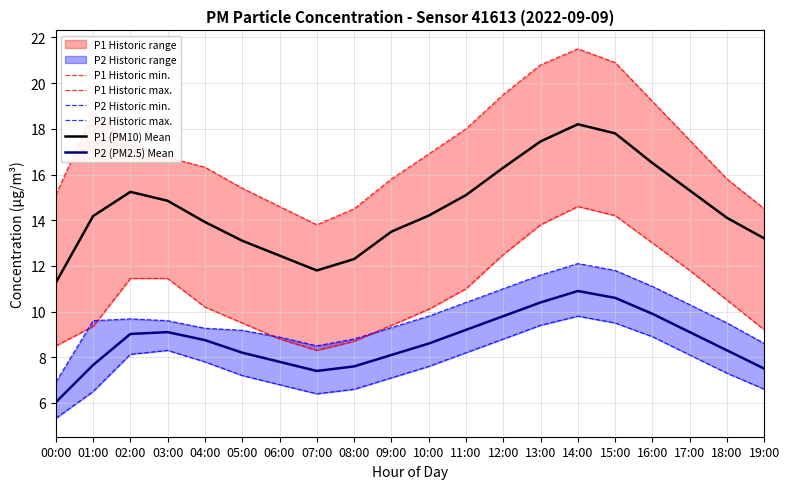

Where is the first local minimum for P2 Historic min.?

07:00